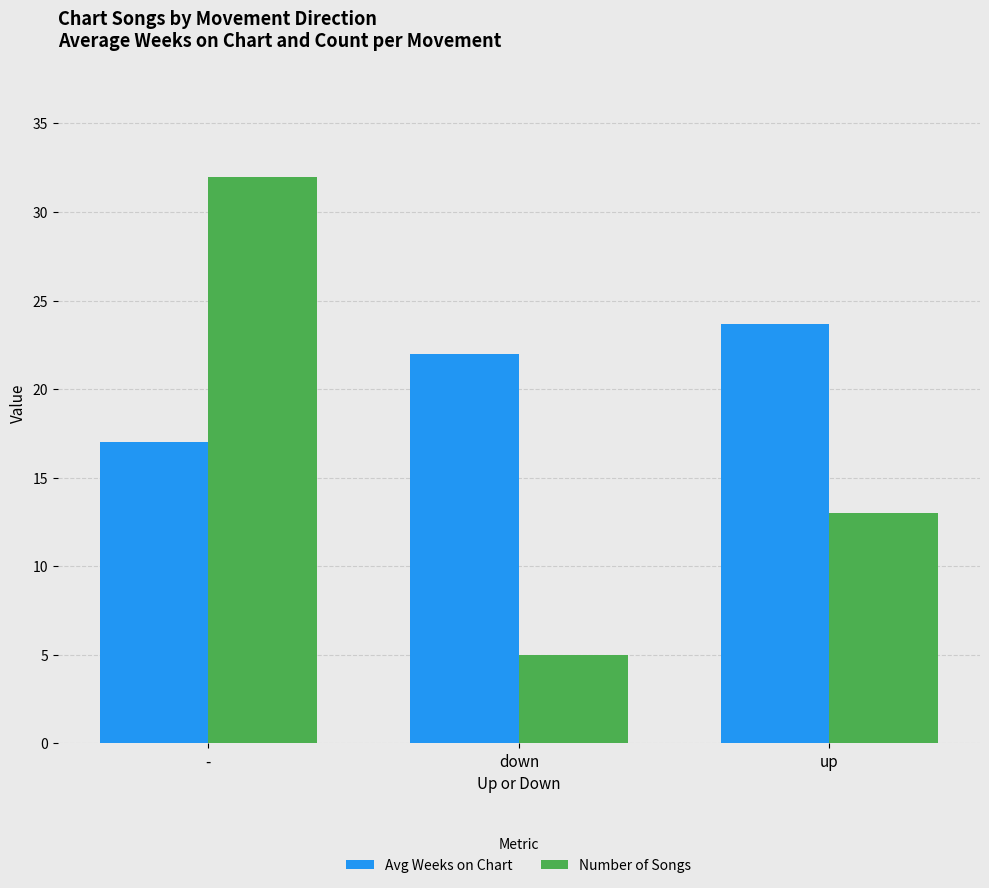

At how many categories does at least one series exceed 17?

3